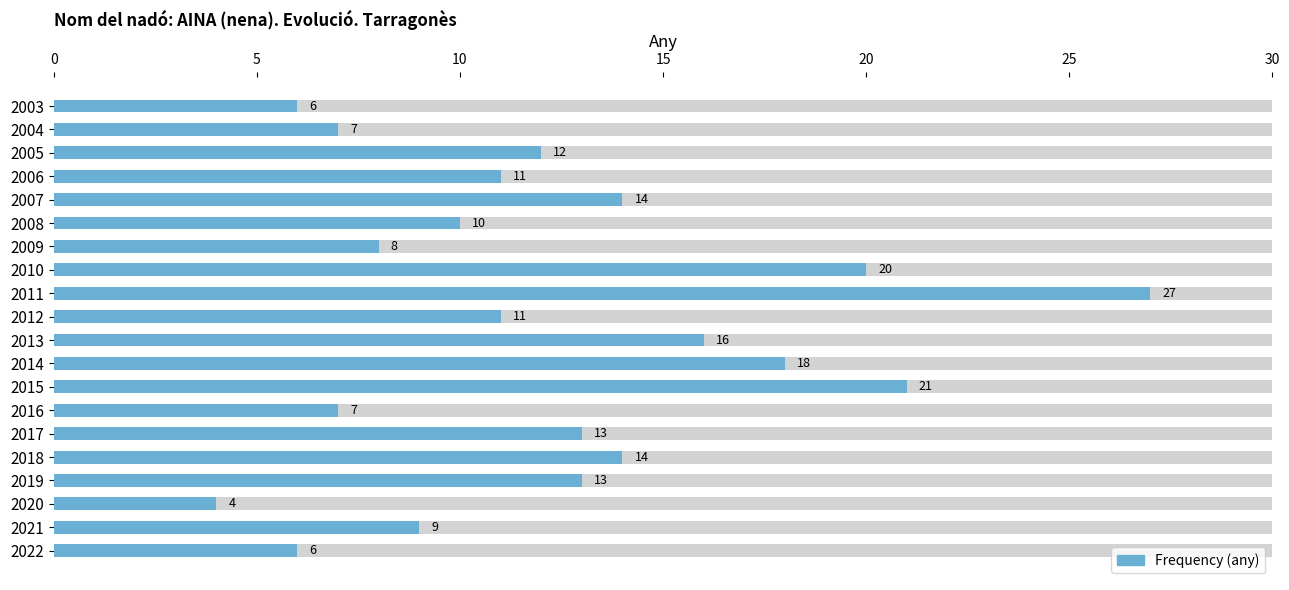

Reading right to left, extract all data points from this chart.

6	7	12	11	14	10	8	20	27	11	16	18	21	7	13	14	13	4	9	6